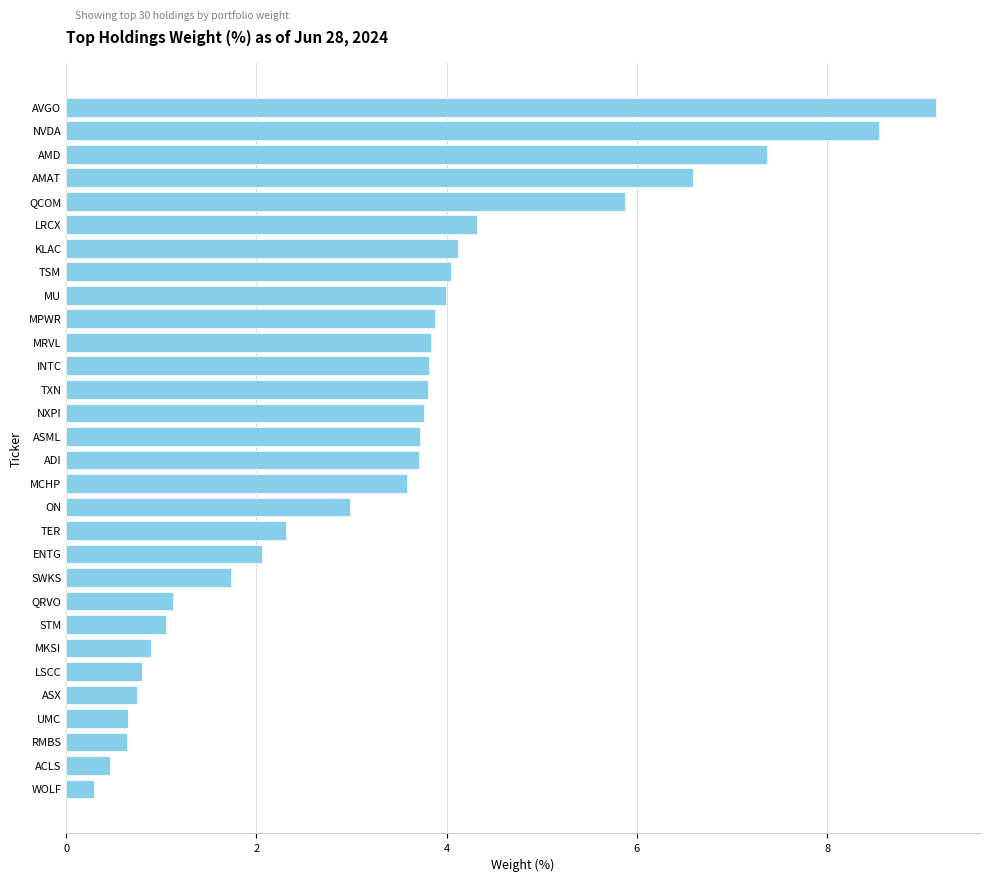

The chart shows a value of 2.3 at ADI. True or false?

False